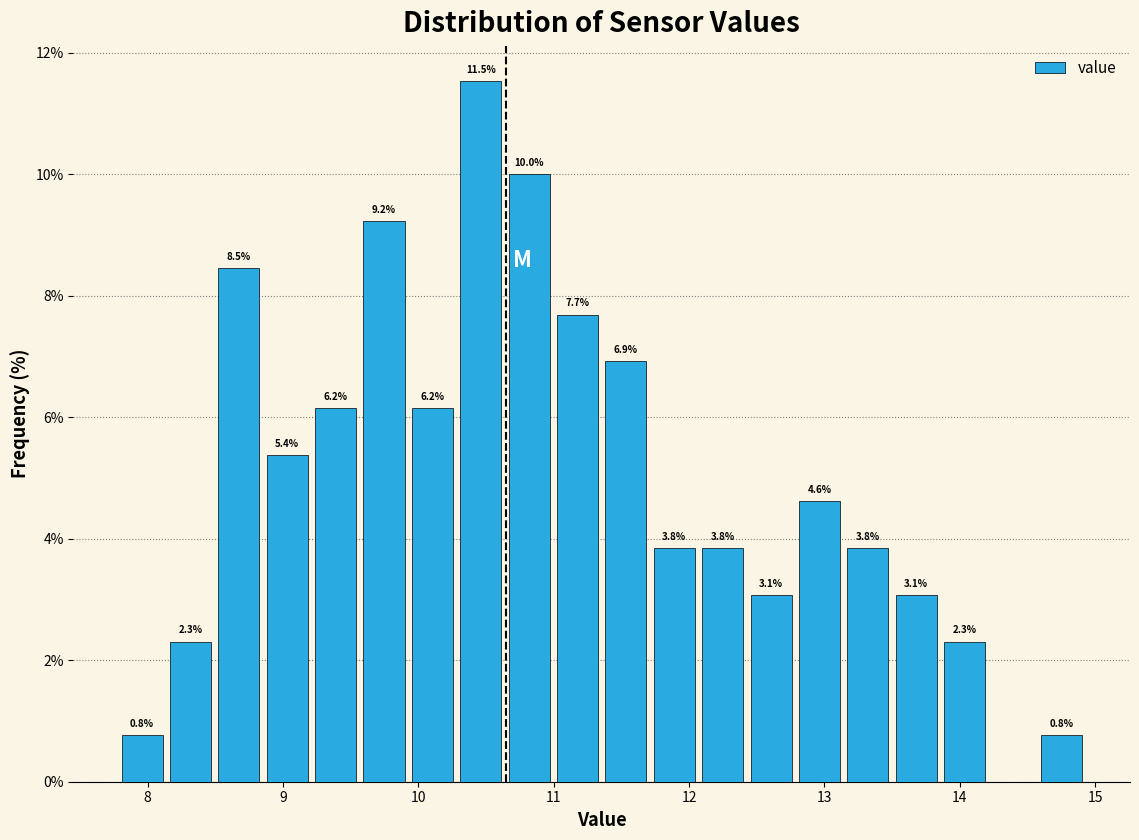

Read against the x-axis, roughly where is the centre of the tallest bar?

10.5